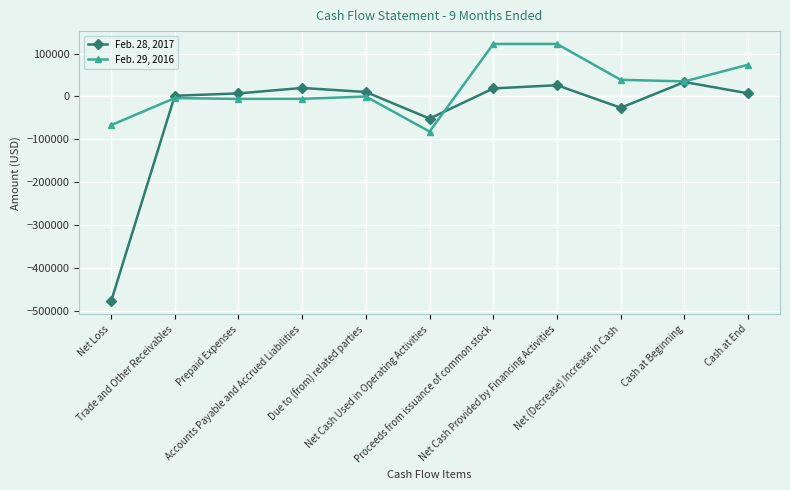

What is the spread (max minus min) of values at Net Cash Used in Operating Activities?

30198